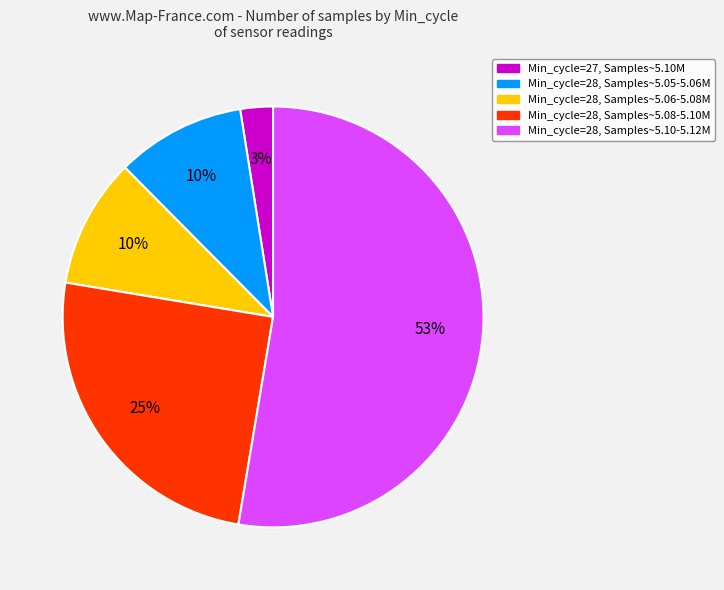

To the nearest percent, what is the difference between the largest and smallest slice percentages?

50%